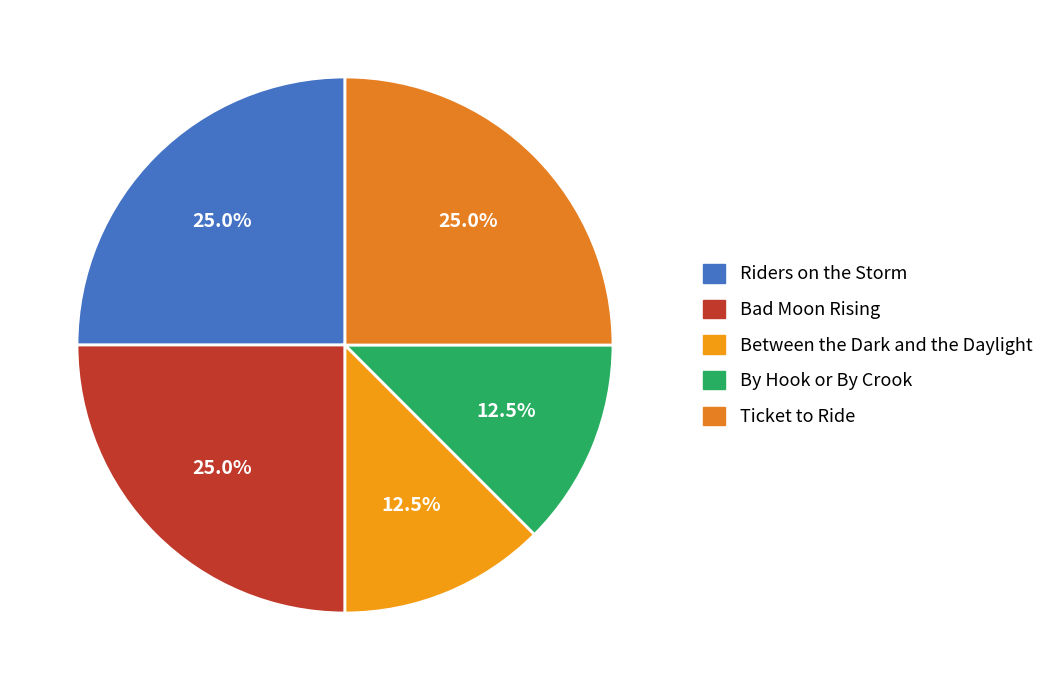

What percentage do Bad Moon Rising and By Hook or By Crook together represent?

37.5%